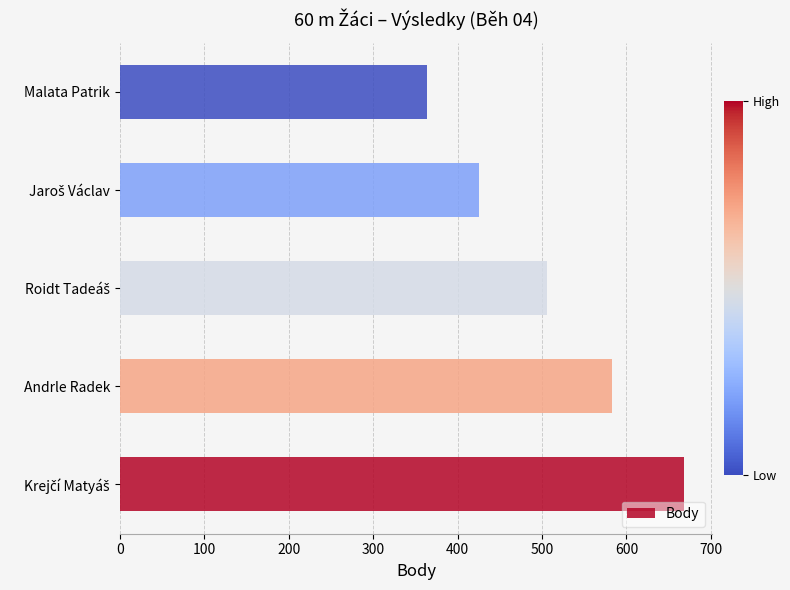

True or false: the data shows 203 at Malata Patrik.

False